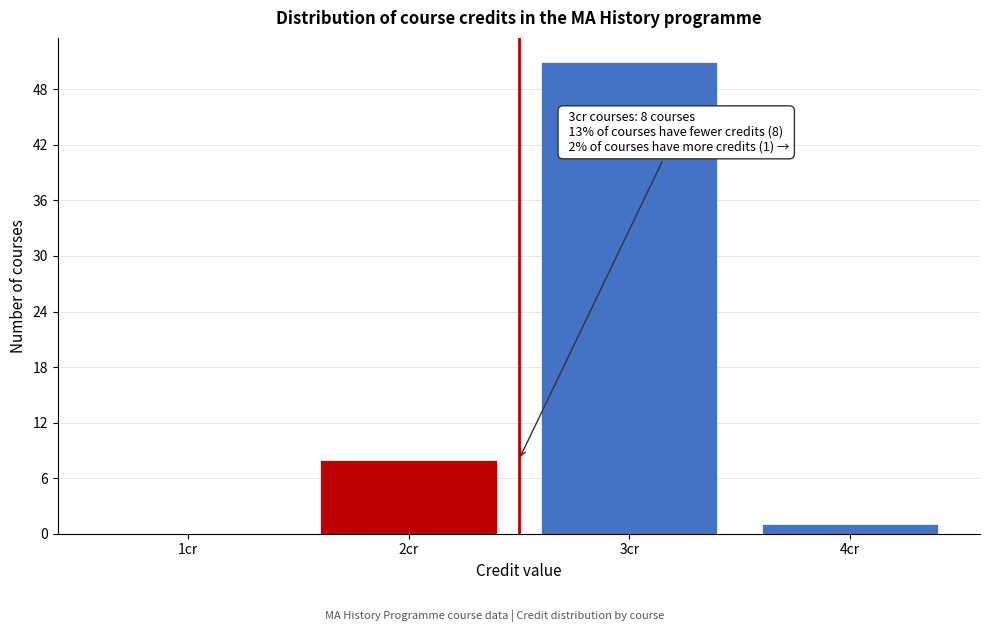

Reading left to right, what are all the values shown in this chart?

1cr=0	2cr=8	3cr=51	4cr=1